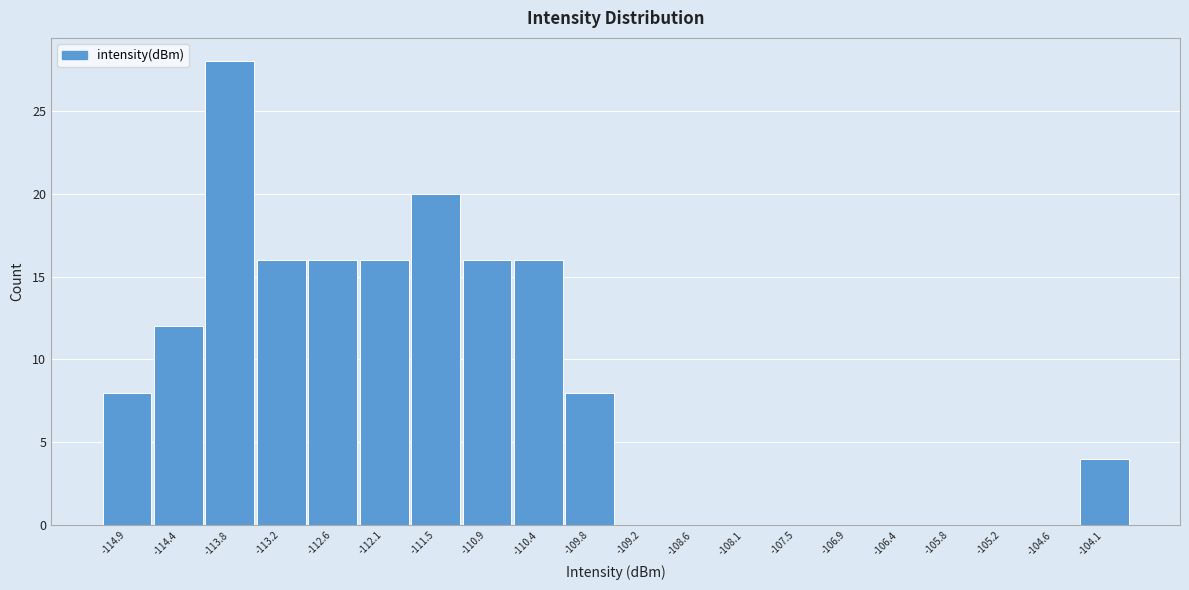

Reading left to right, extract all data points from this chart.

-114.9=8	-114.4=12	-113.8=28	-113.2=16	-112.6=16	-112.1=16	-111.5=20	-110.9=16	-110.4=16	-109.8=8	-109.2=0	-108.6=0	-108.1=0	-107.5=0	-106.9=0	-106.4=0	-105.8=0	-105.2=0	-104.6=0	-104.1=4